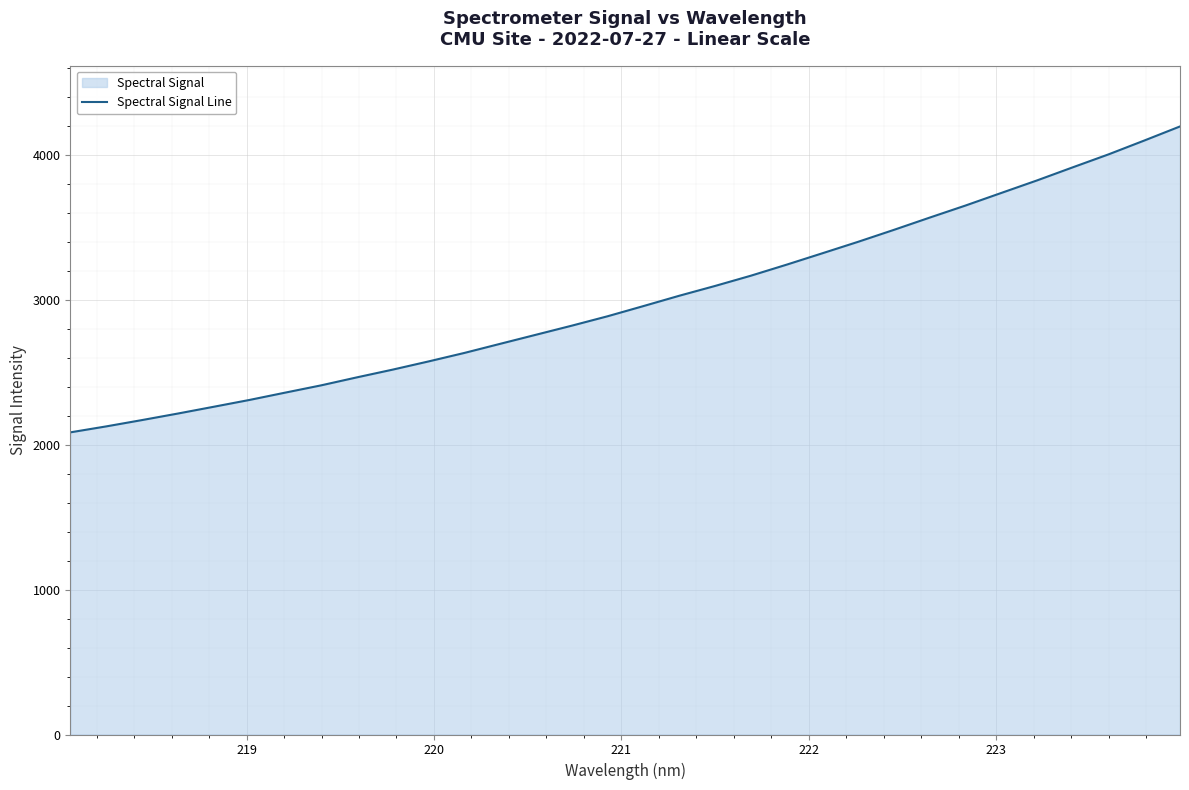

What is the difference between the maximum and minimum values?

2111.7